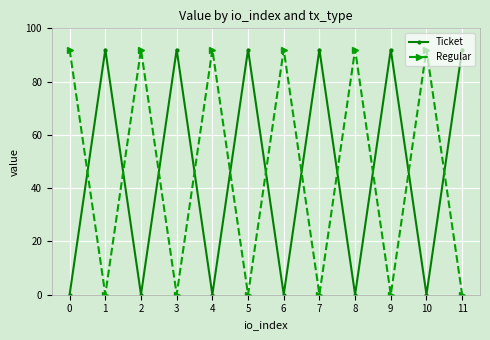

At how many categories does at least one series exceed 73?

12